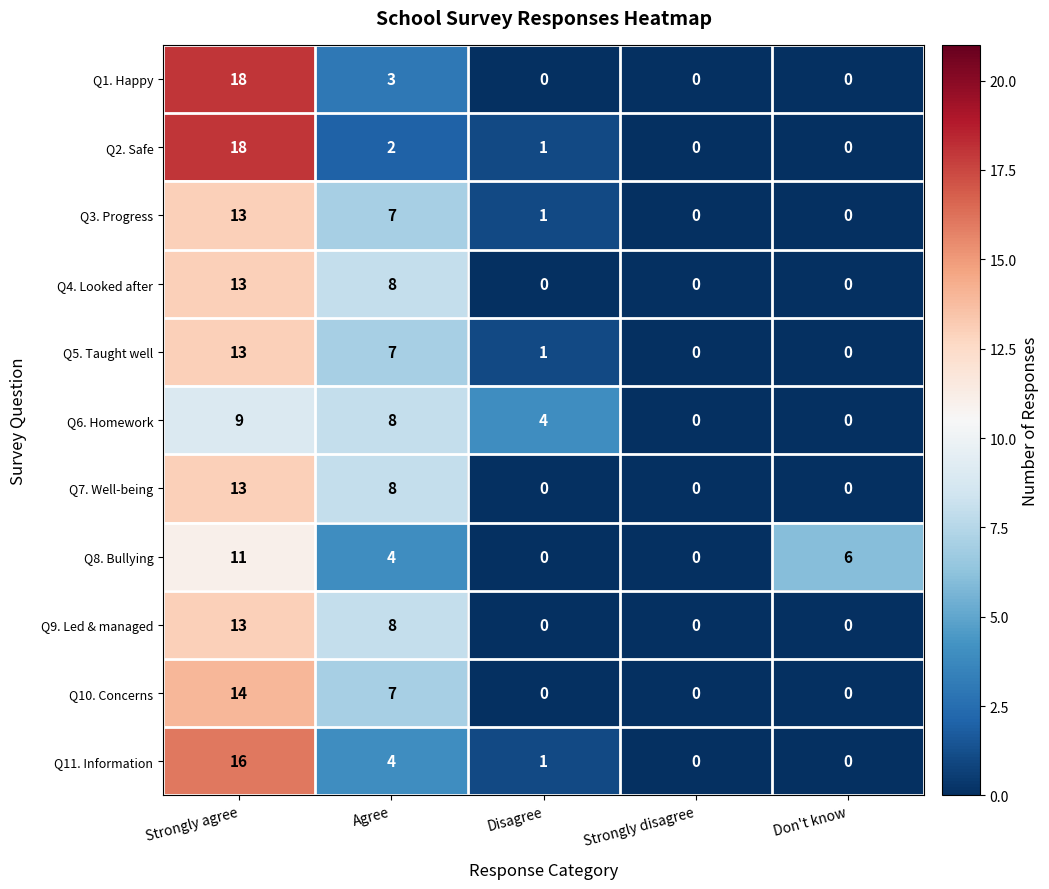

What value does the Q4. Looked after series have at Strongly agree?

13